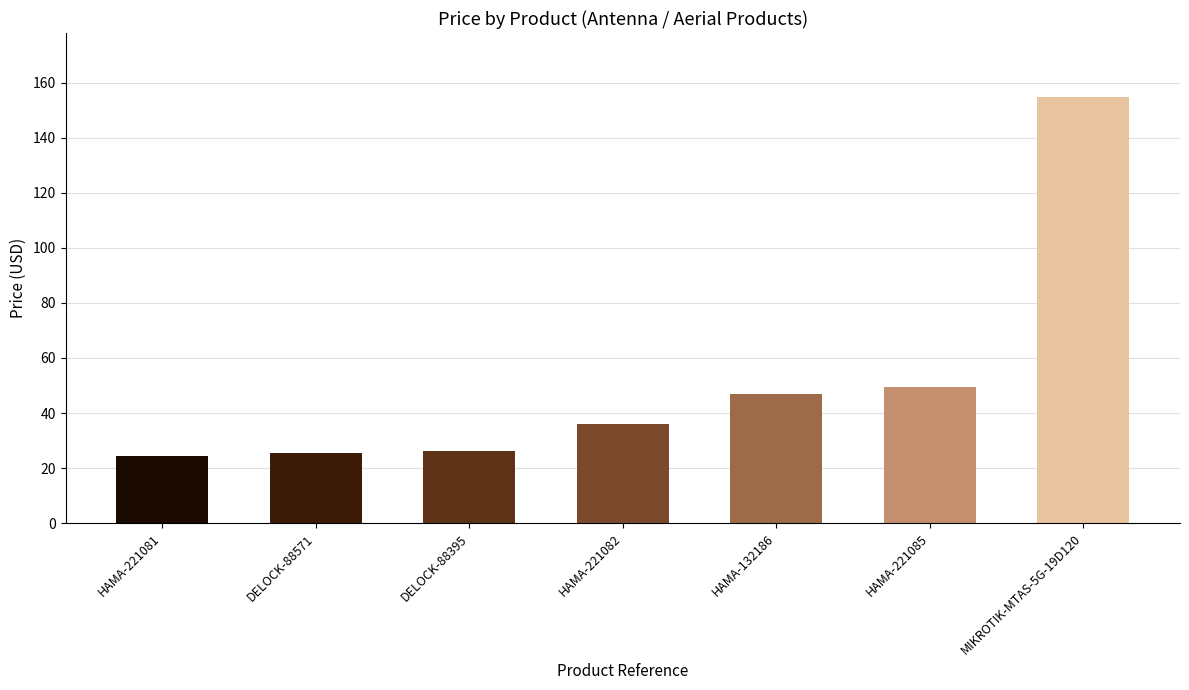

What is the minimum value shown in the chart?

24.5